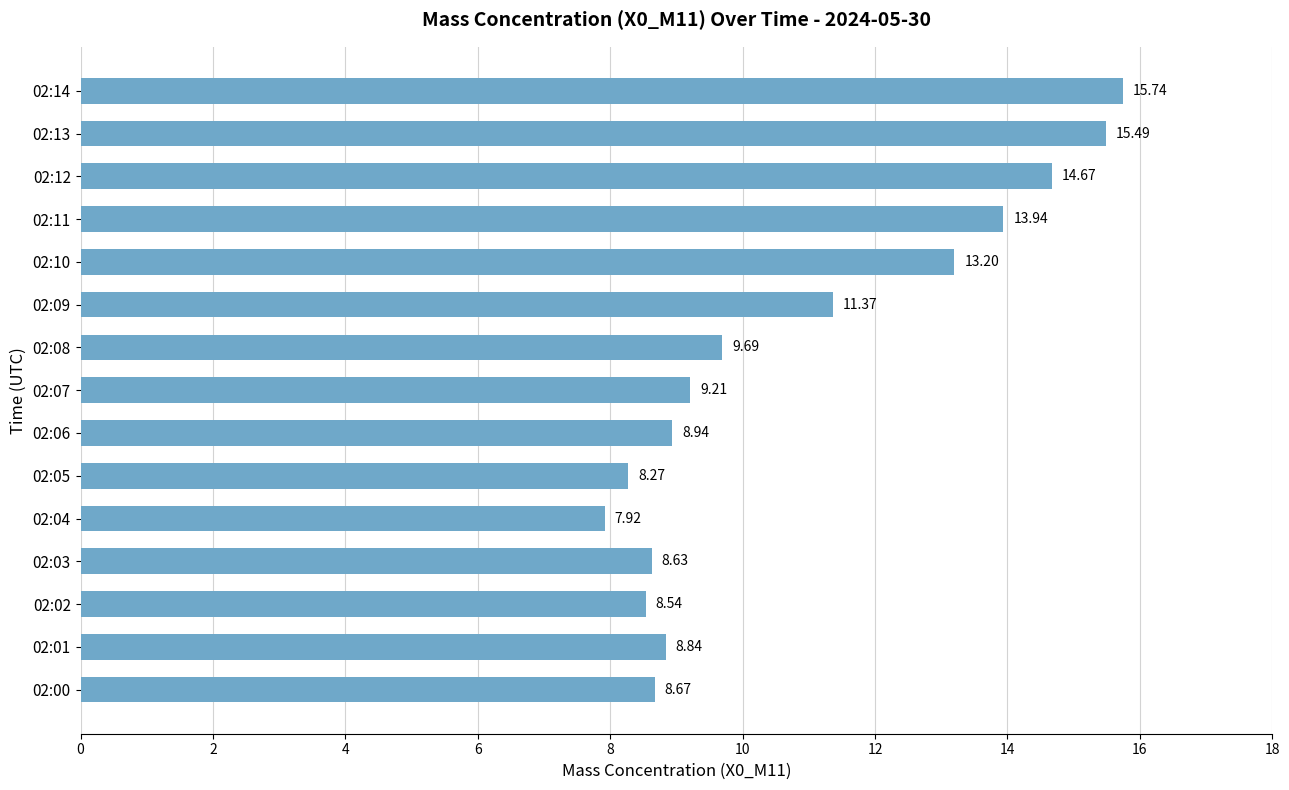

Count the number of values greater than 9.

8